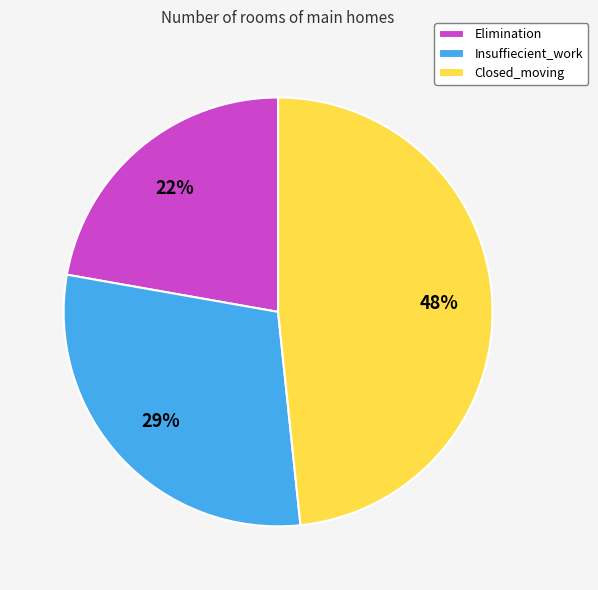

How many slices are in this pie chart?

3